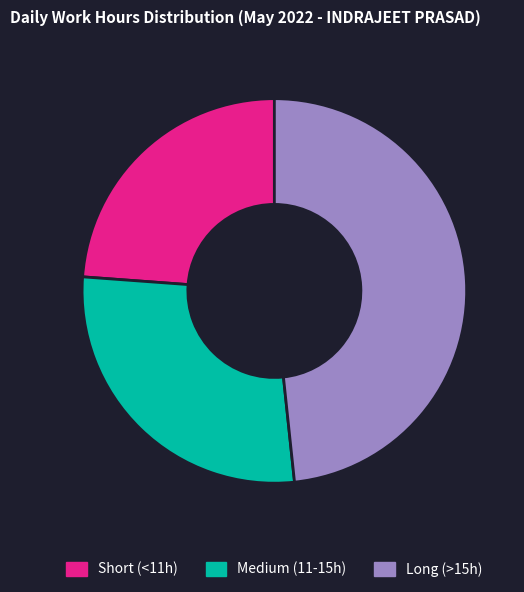

Is there a majority slice in this chart?

No